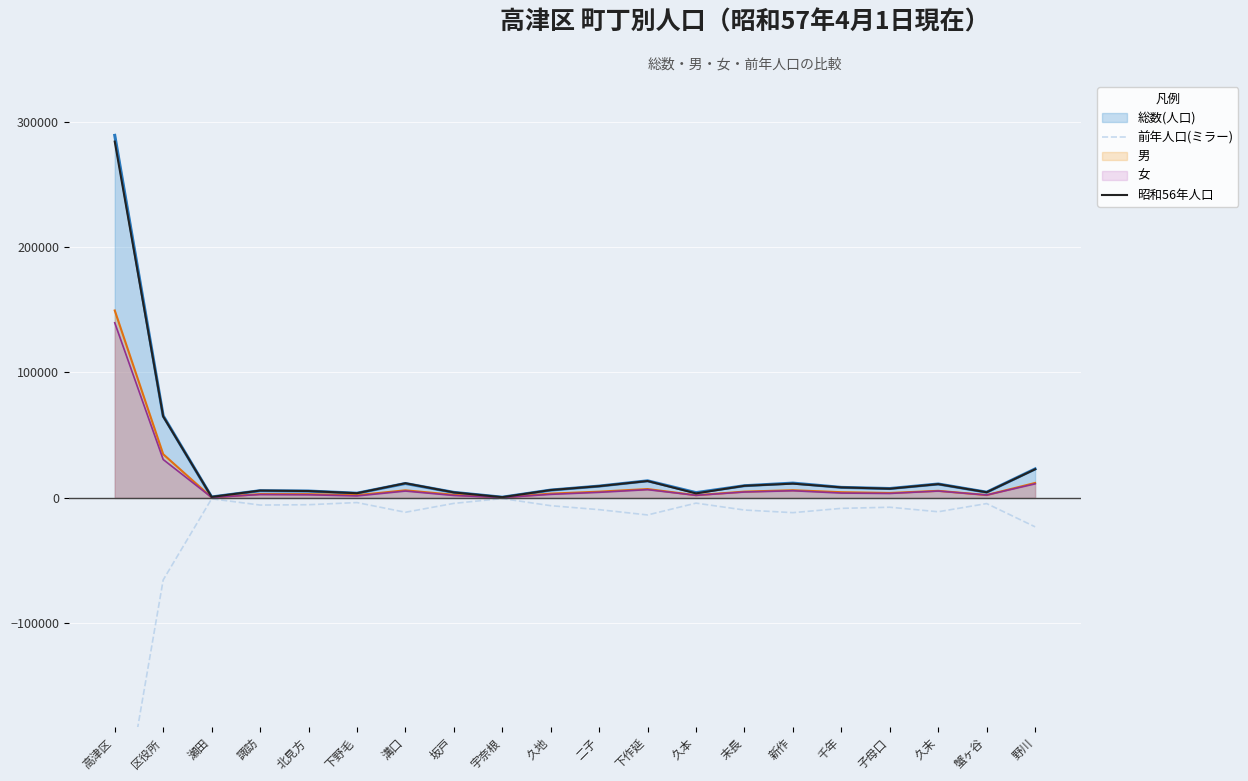

At which category is the sum across all series the highest?

溝口